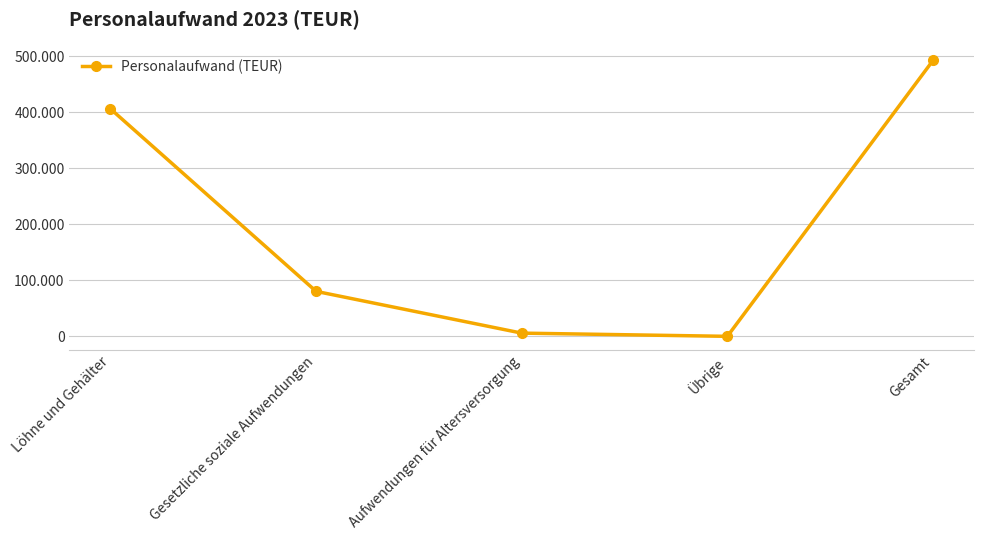

List the labels in order of value, largest first.

Gesamt, Löhne und Gehälter, Gesetzliche soziale Aufwendungen, Aufwendungen für Altersversorgung, Übrige